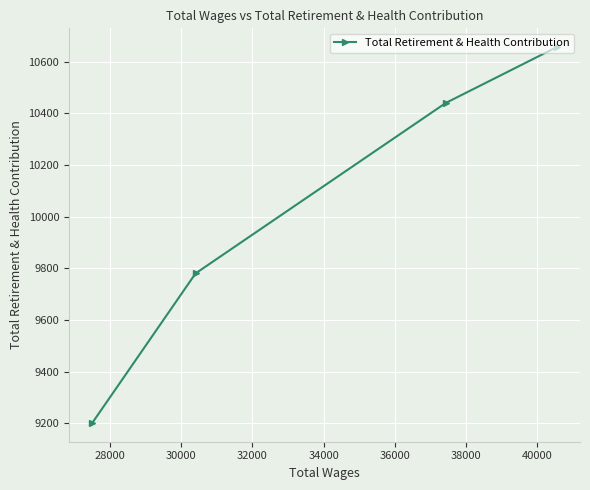

What is the sum of all values?

40077